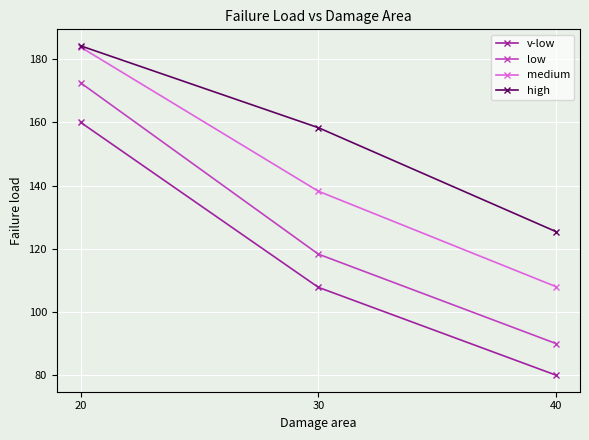

Reading right to left, list all the values displayed in this chart.

v-low: 40=80.0	30=107.8	20=160.0
low: 40=90.0	30=118.3	20=172.5
medium: 40=108.0	30=138.2	20=183.8
high: 40=125.4	30=158.3	20=184.2